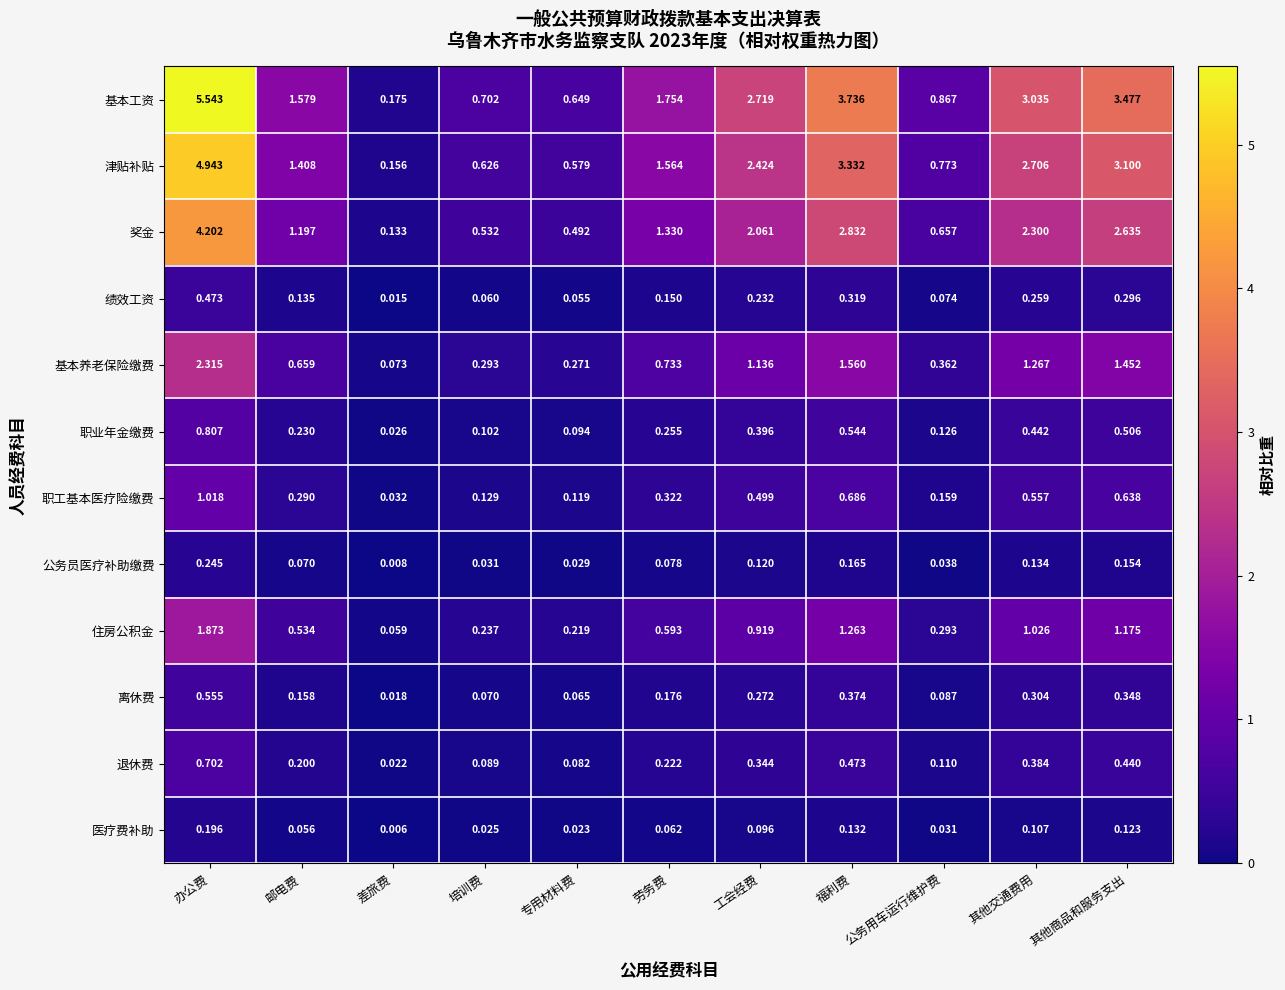

At which label is 绩效工资 closest to 0?

差旅费